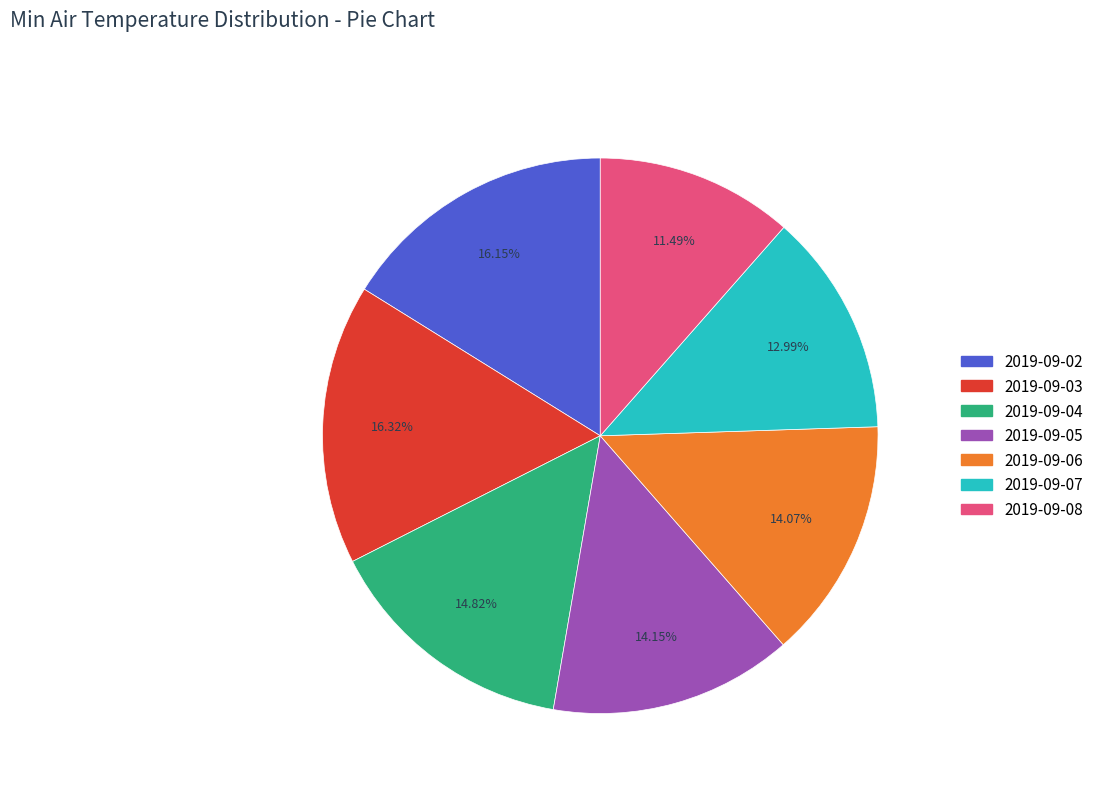

What percentage is the 2019-09-08 slice, to the nearest percent?

11%